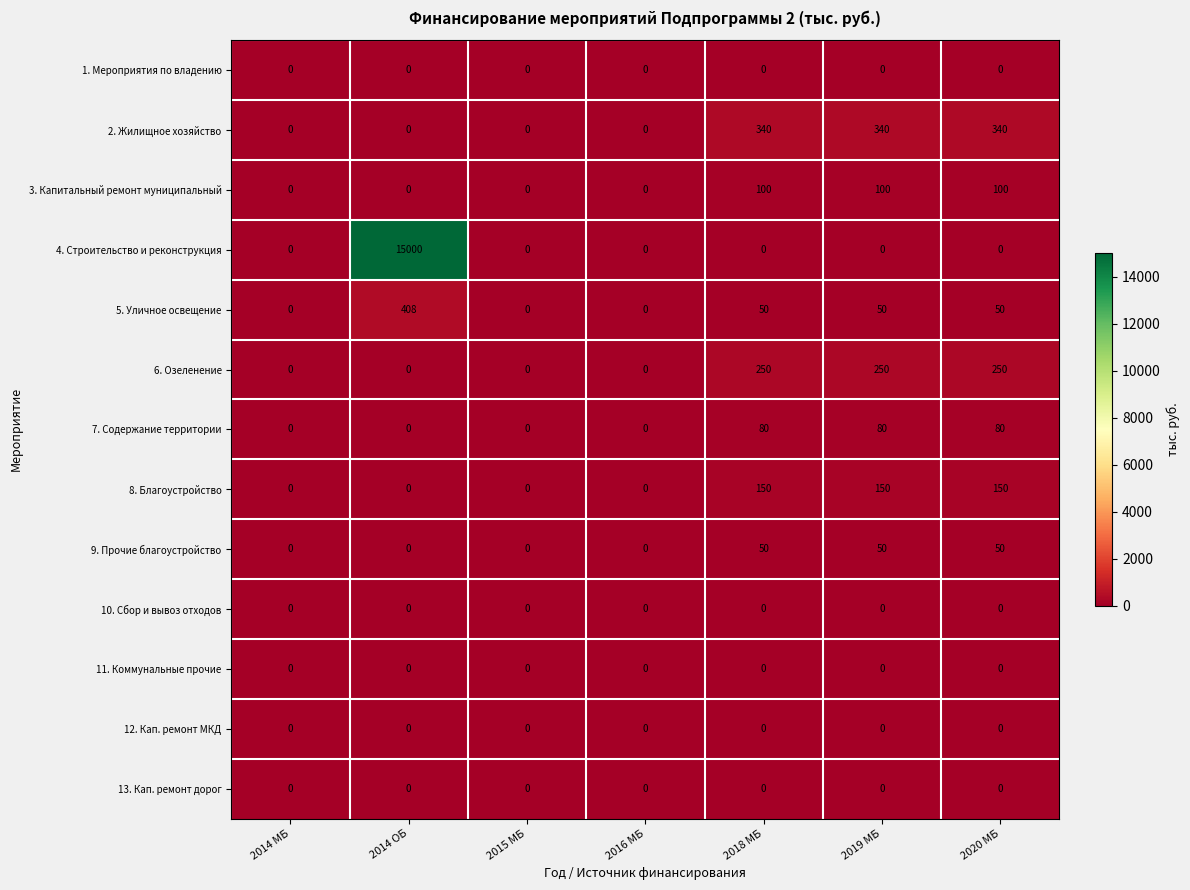

True or false: 9. Прочие благоустройство has a value of 23 at 2014 МБ.

False